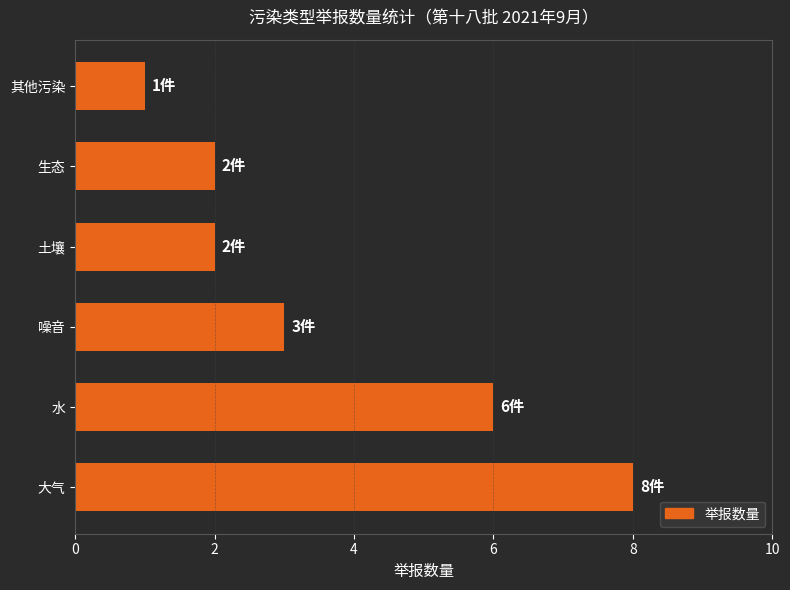

Where is the data nearest to the value 4?

噪音